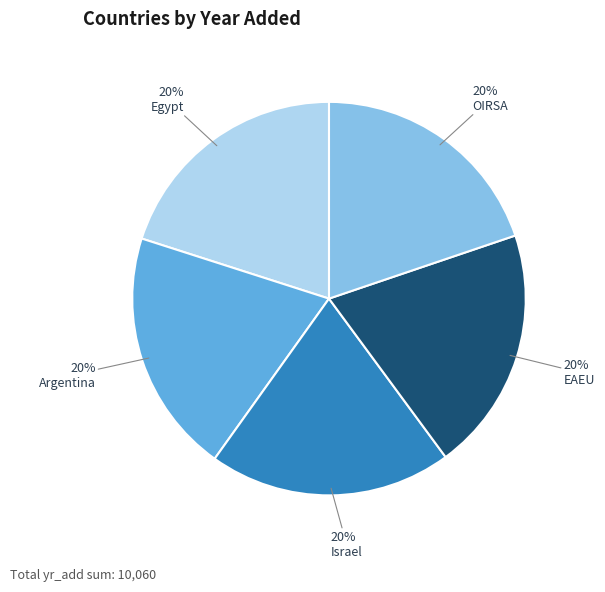

The Argentina slice represents 14% of the pie. True or false?

False